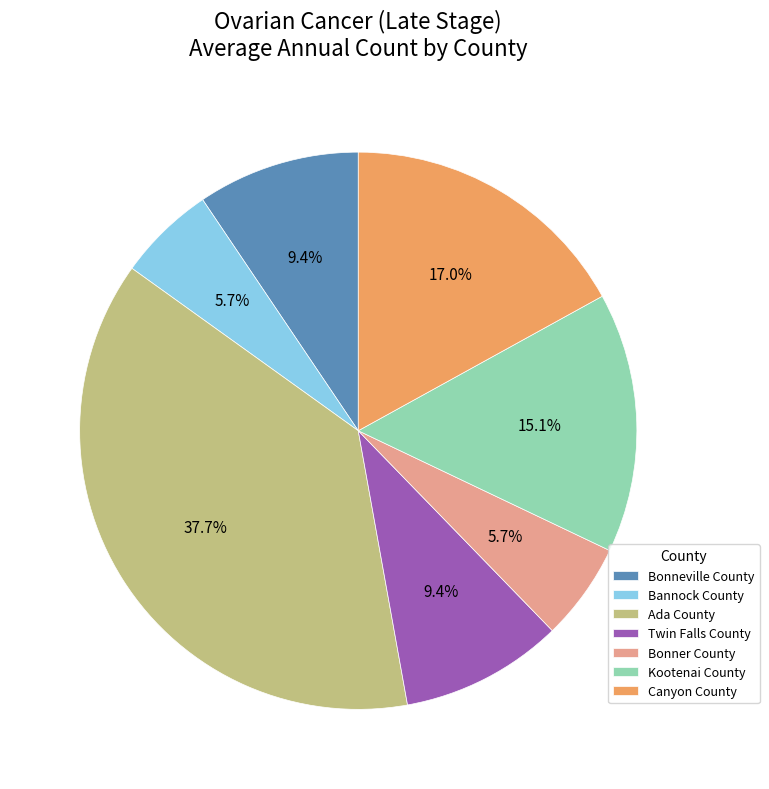

To the nearest percent, what is the average slice percentage?

14%